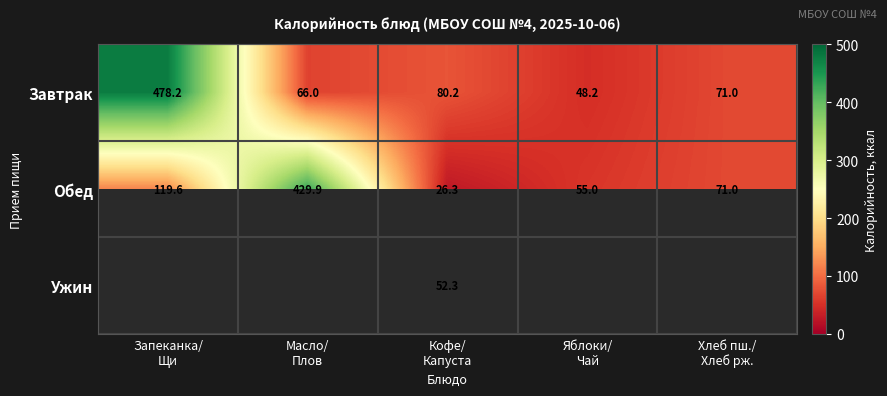

What is the average value of the Обед series?

140.4